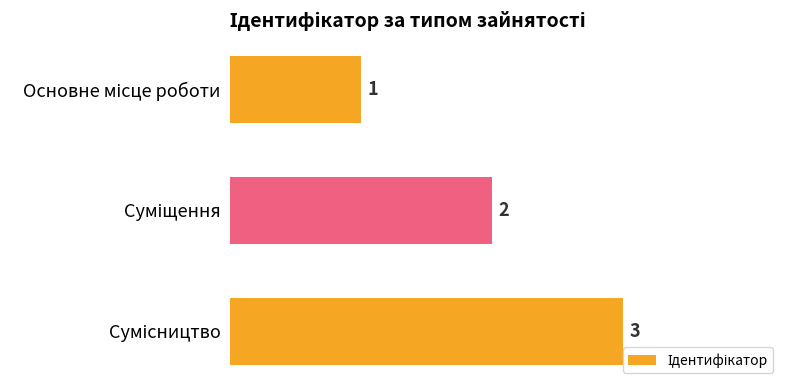

Does the chart contain stacked bars?

No